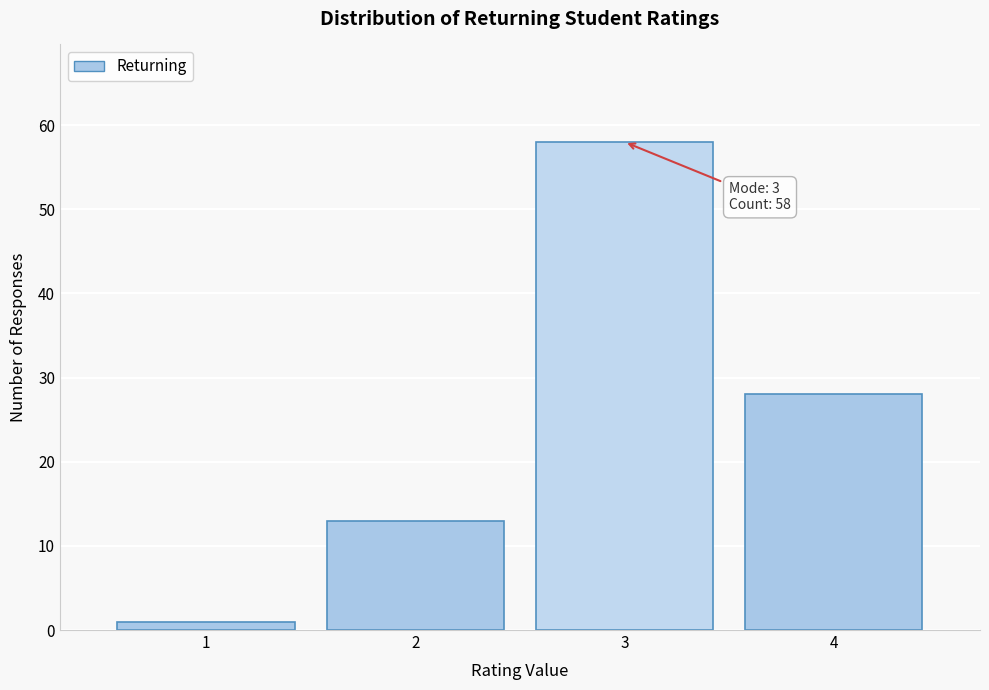

Which range on the x-axis has the tallest bar?

2.5 to 3.5